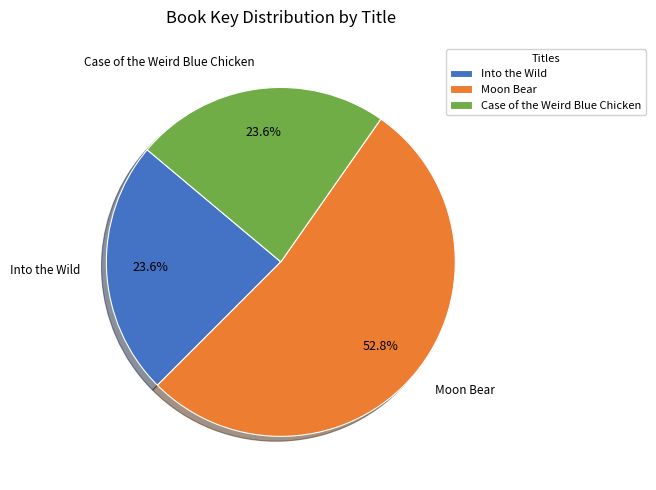

The Case of the Weird Blue Chicken slice represents 15% of the pie. True or false?

False